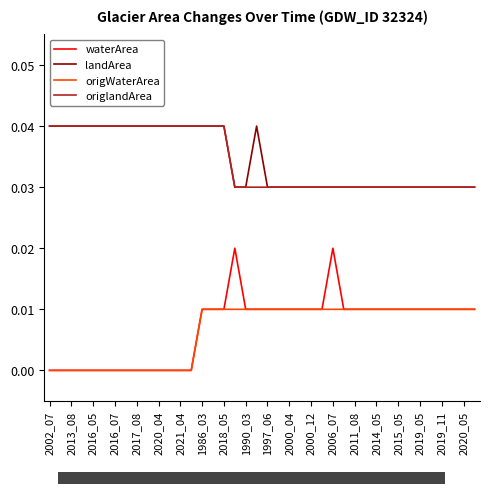

What is the sum of all origWaterArea values?

0.3